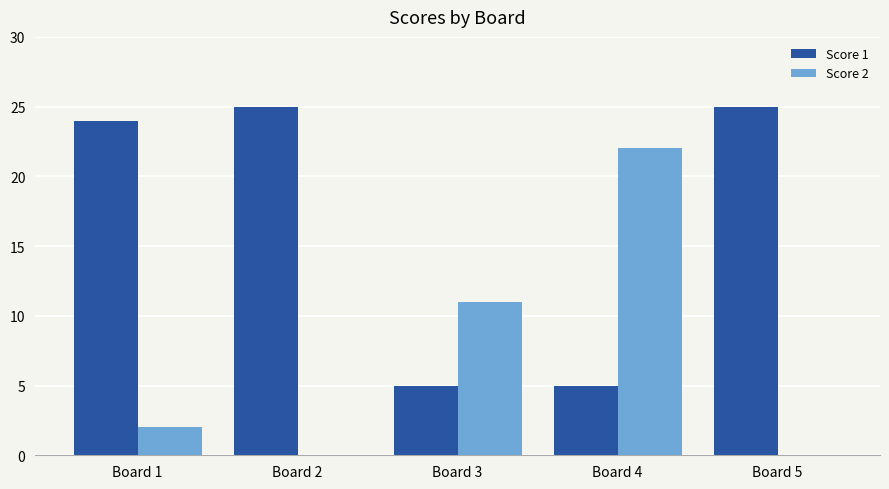

At which label is Score 1 closest to 15?

Board 1